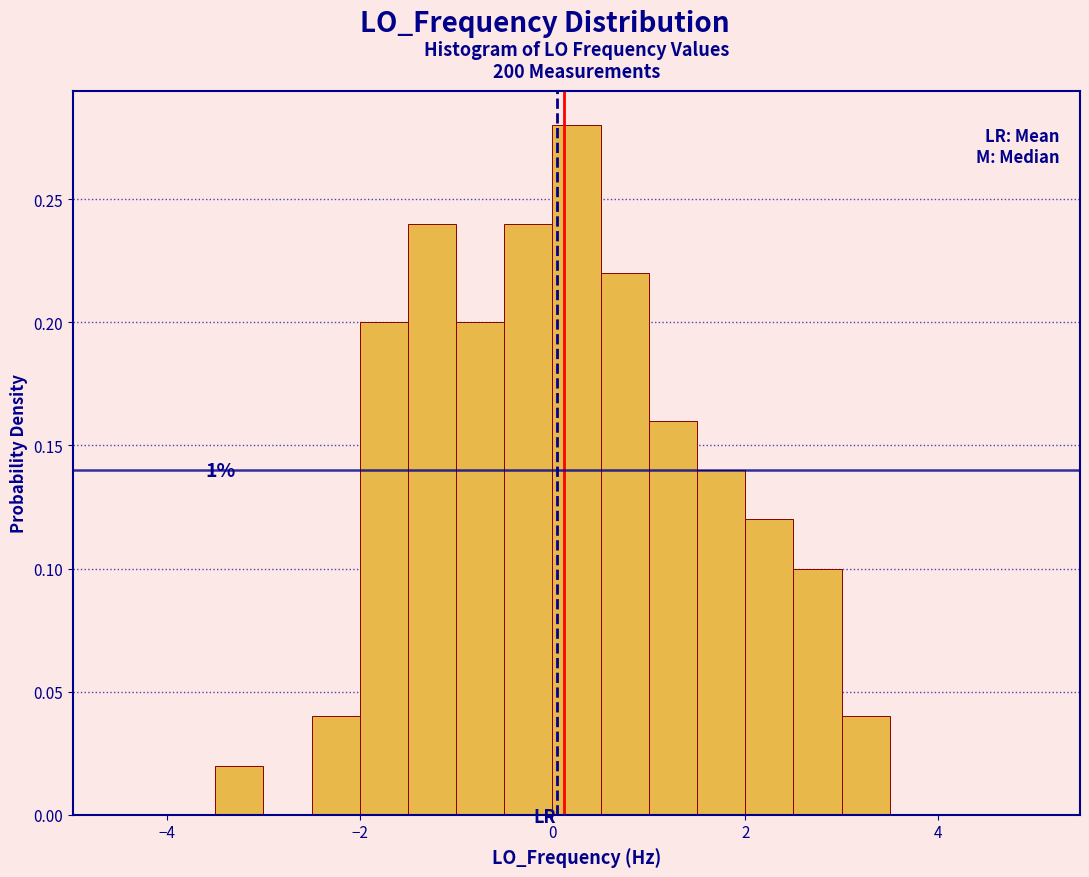

Read against the x-axis, roughly where is the centre of the tallest bar?

0.2